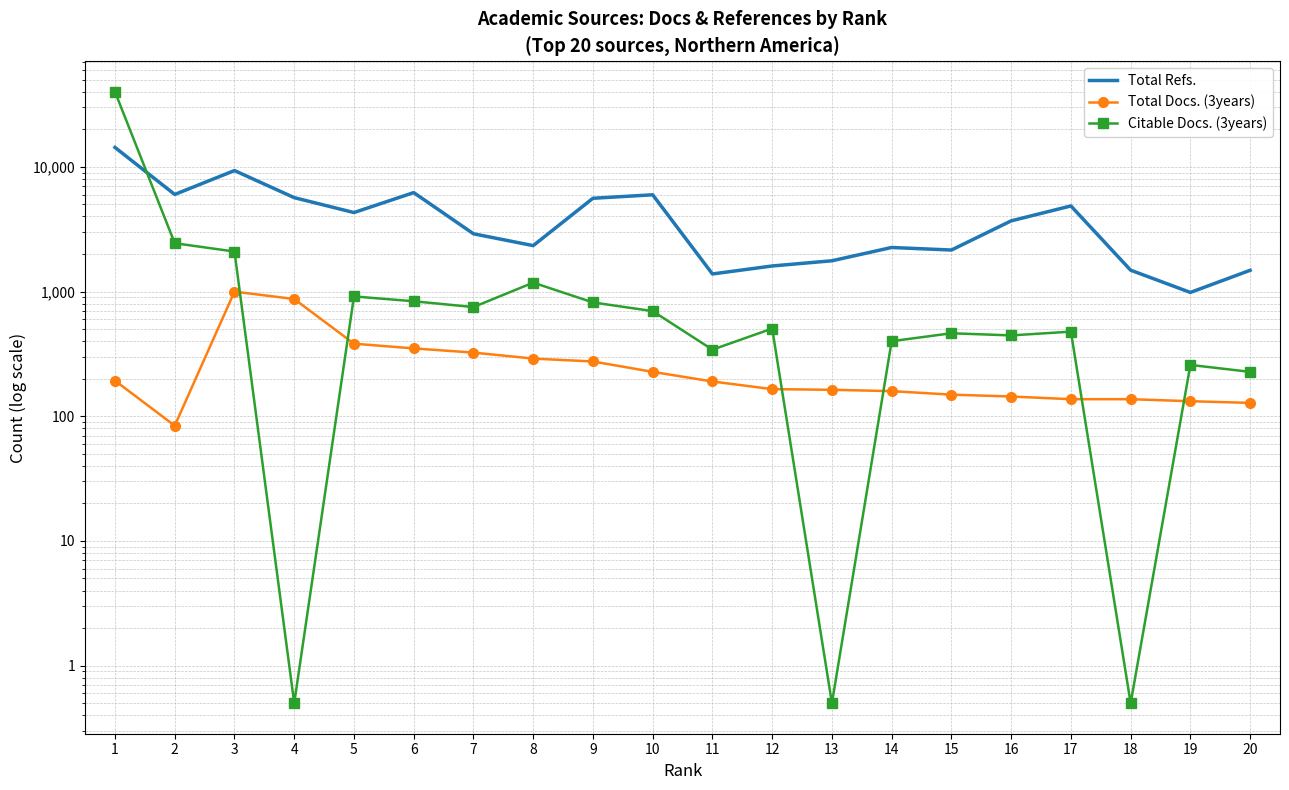

Which series has the largest total across all categories?

Total Refs.